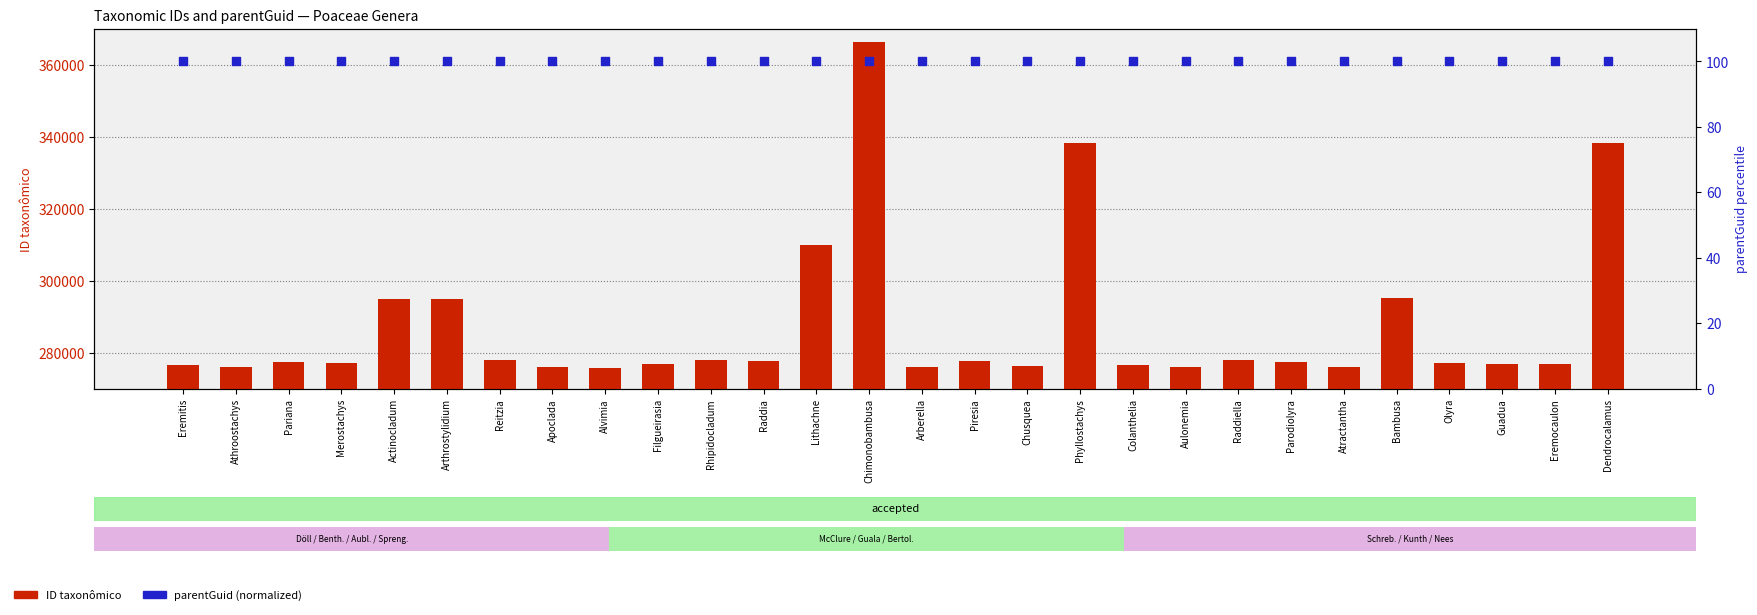

At how many categories does at least one series exceed 92631?

28